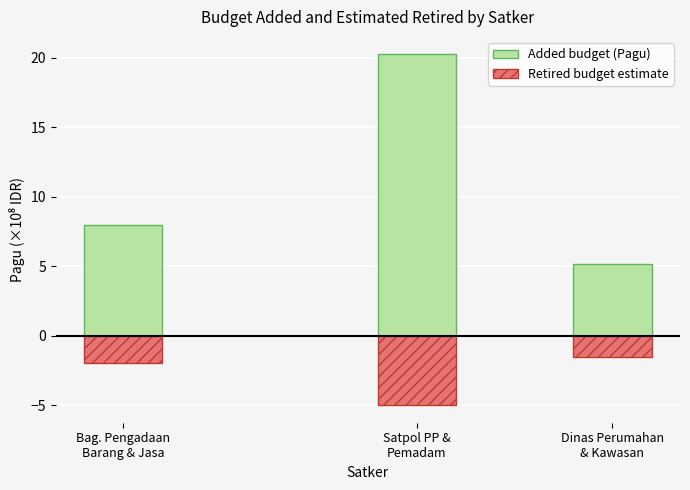

What is the approximate value of Retired budget estimate at Dinas Perumahan
& Kawasan?

-1.5